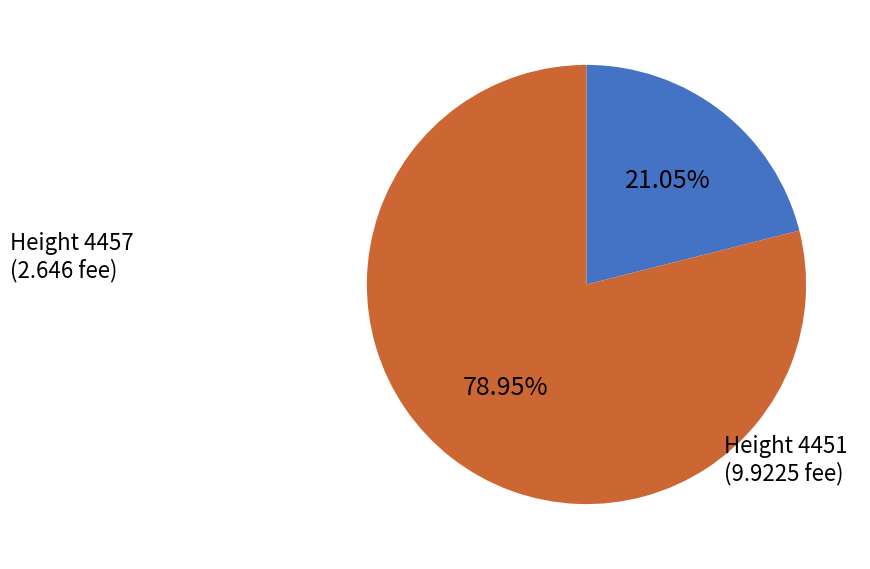

How many segments does this pie chart have?

2